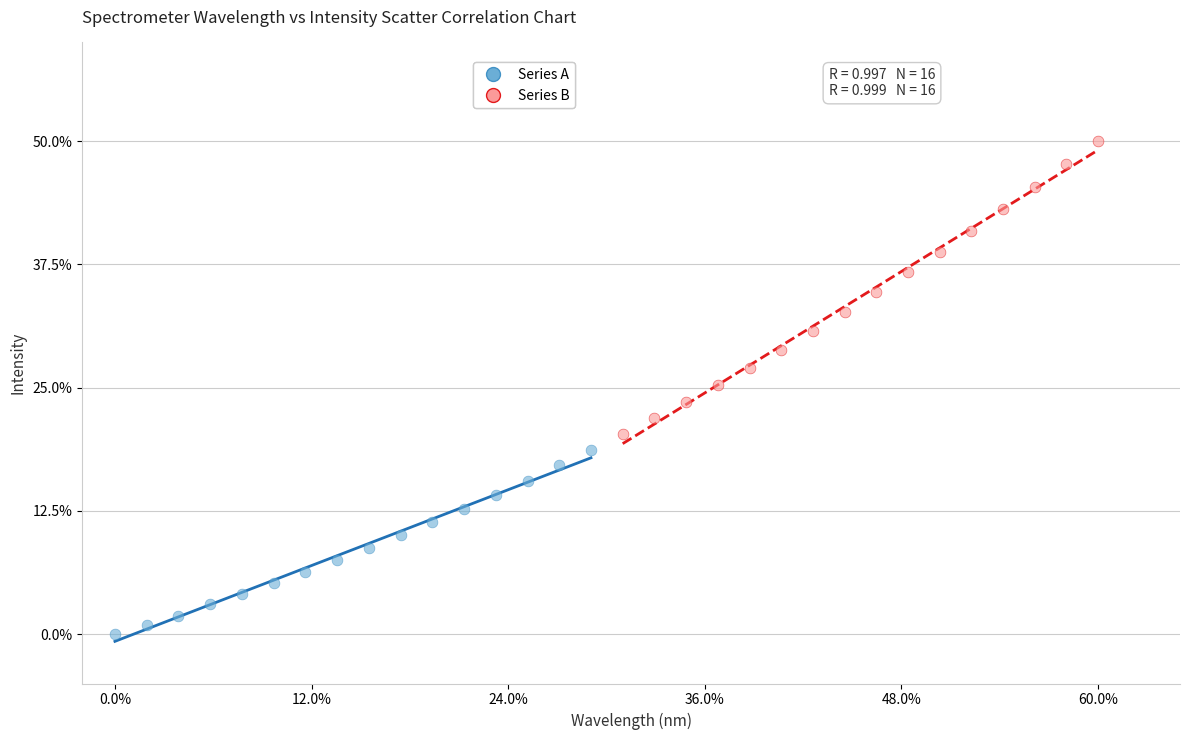

Which series has the largest Y range (max minus min)?

Series B